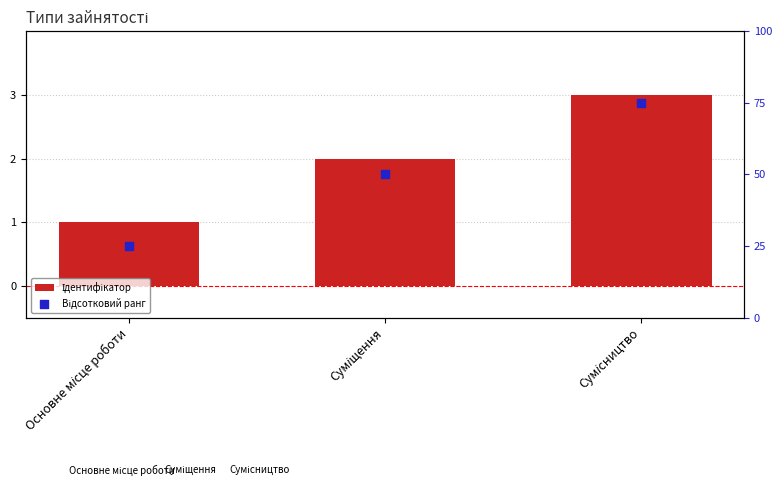

What are all the series names shown in the legend?

Ідентифікатор, Відсотковий ранг